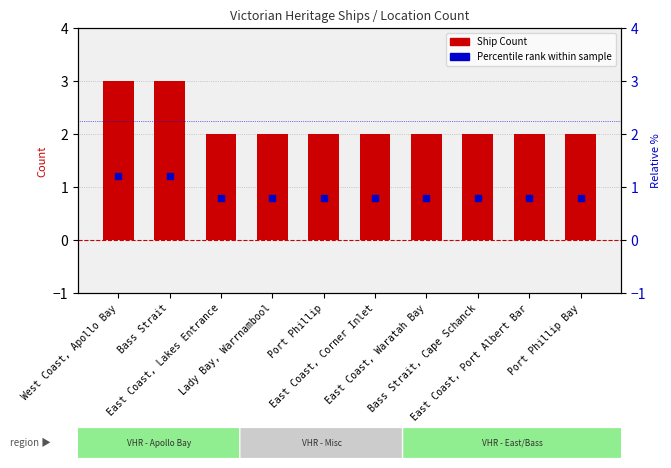

Where is the data nearest to the value 2?

East Coast, Lakes Entrance